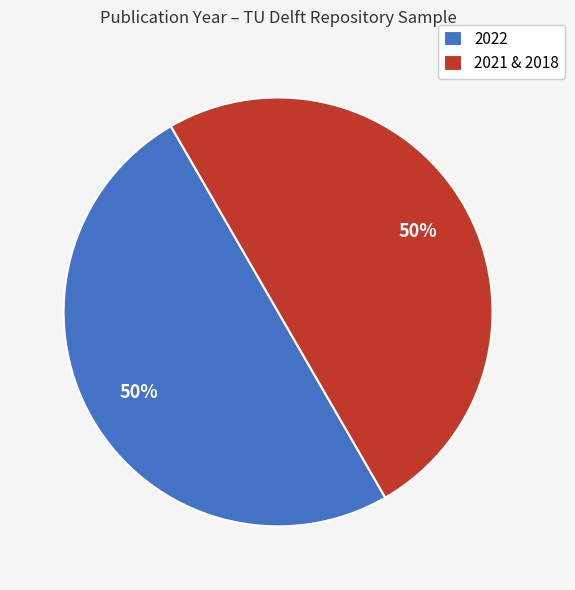

To the nearest percent, what is the combined percentage of 2022 and 2021 & 2018?

100%